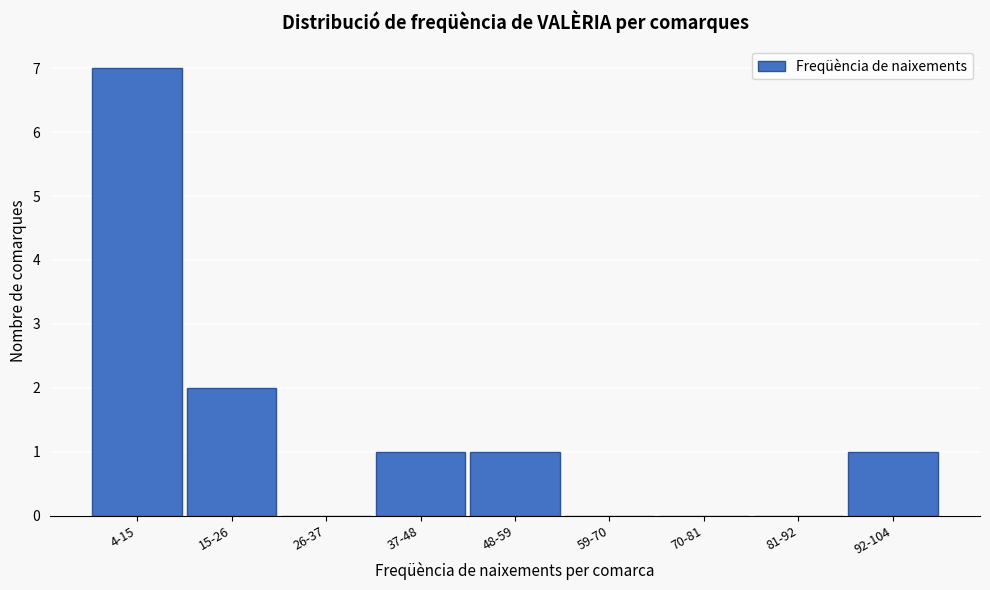

Reading left to right, transcribe all the data shown in this chart.

4-15=7	15-26=2	26-37=0	37-48=1	48-59=1	59-70=0	70-81=0	81-92=0	92-104=1